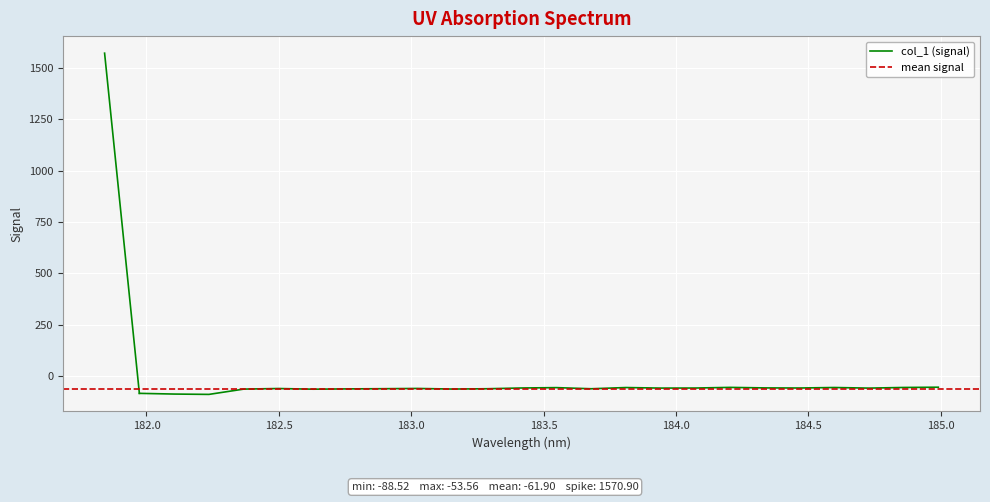

Rank the categories by value from highest to lowest.

181.8418, 184.9911297472, 184.2046578328, 184.8600909338, 184.5979655002, 183.811206745, 183.5488263418, 184.3357763242, 183.4176122368, 184.46687888, 184.0735234058, 183.9423730432, 184.7290361848, 183.0238743082, 182.498667305, 182.8925964608, 183.2863821962, 183.6800245112, 182.7613026778, 183.15513622, 182.3673257152, 182.6299929592, 181.9732053322, 182.1045947288, 182.2359681898